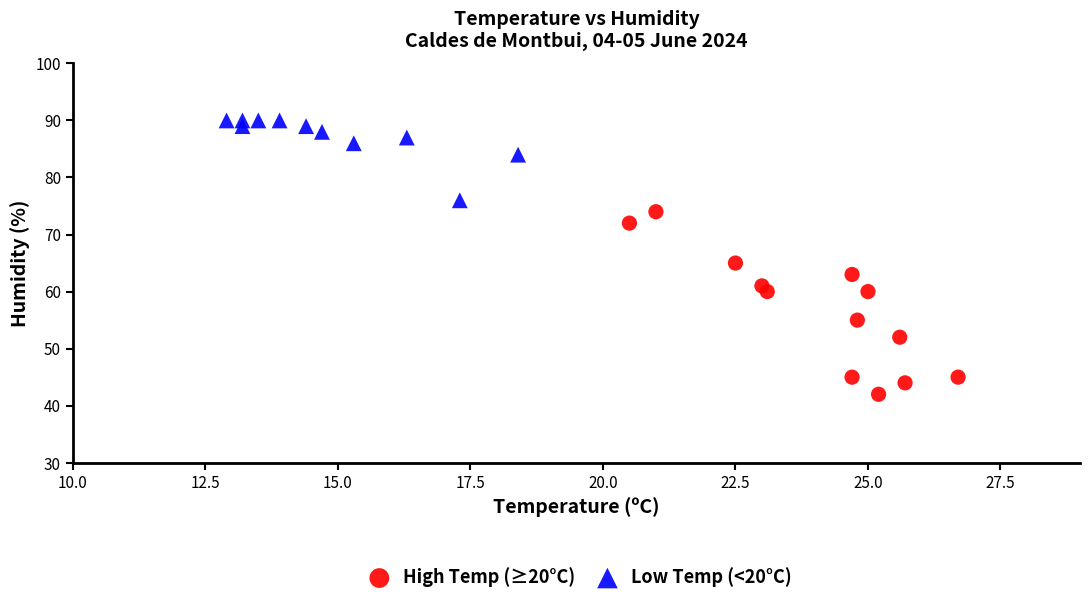

Which series has the widest spread of Y values?

High Temp (≥20°C)